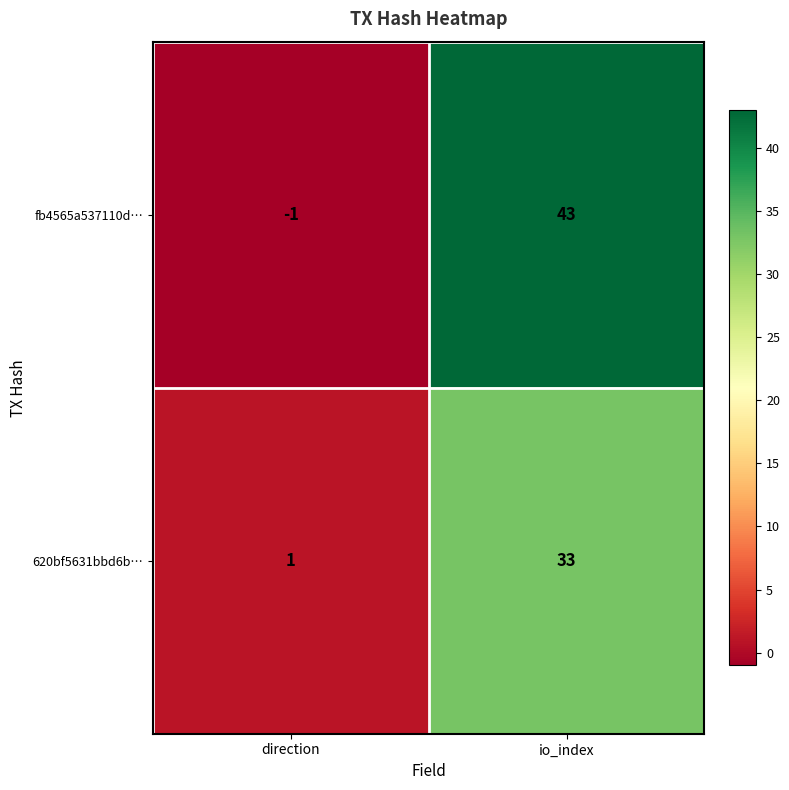

At which label does 620bf5631bbd6b… reach its minimum?

direction